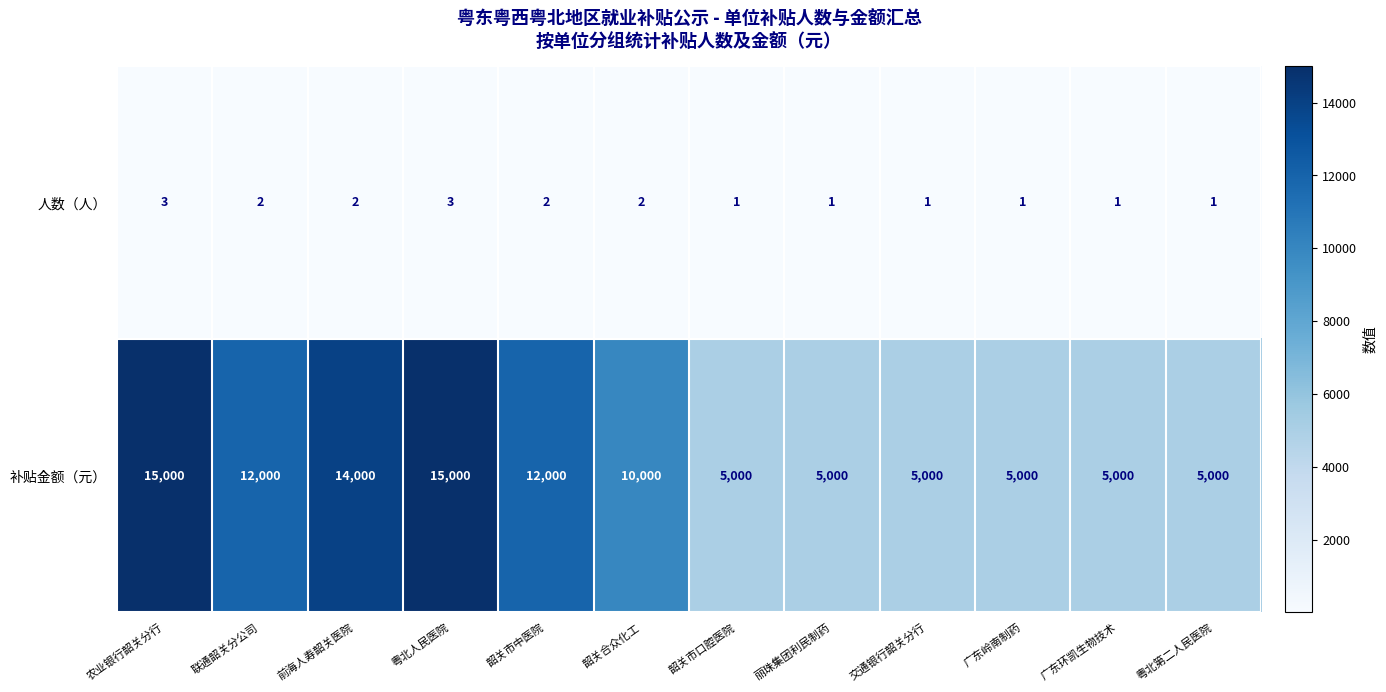

What is the sum of the 补贴金额（元） values at 韶关市口腔医院 and 前海人寿韶关医院?

19000